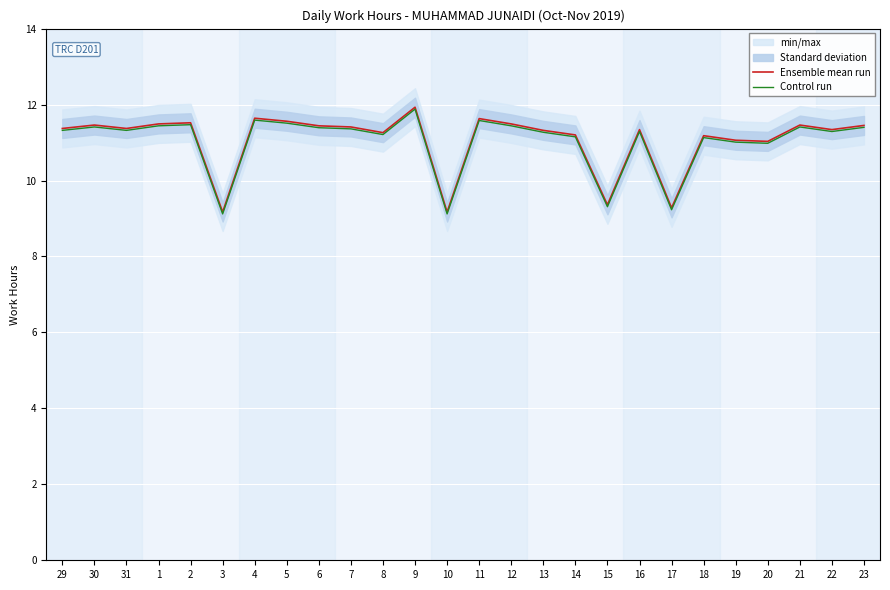

Which series changed the most between 8 and 23?

Ensemble mean run